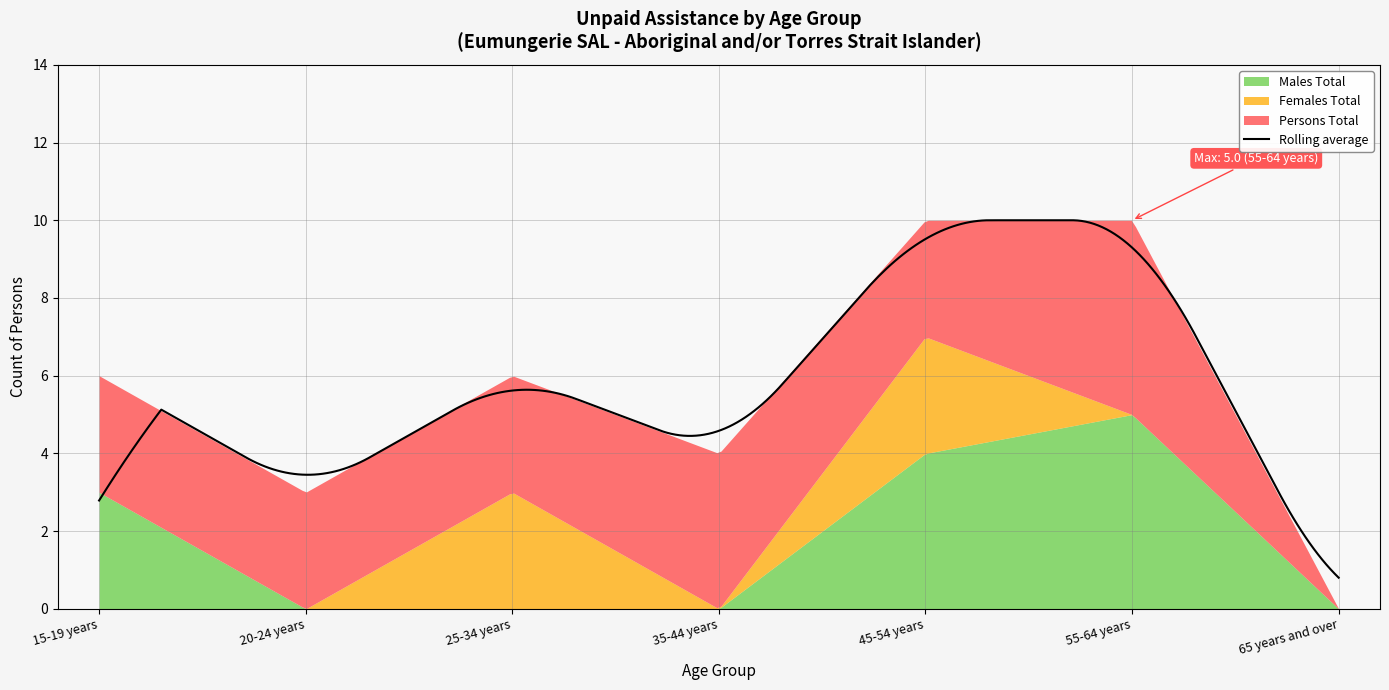

At which category is the sum across all series the highest?

45-54 years